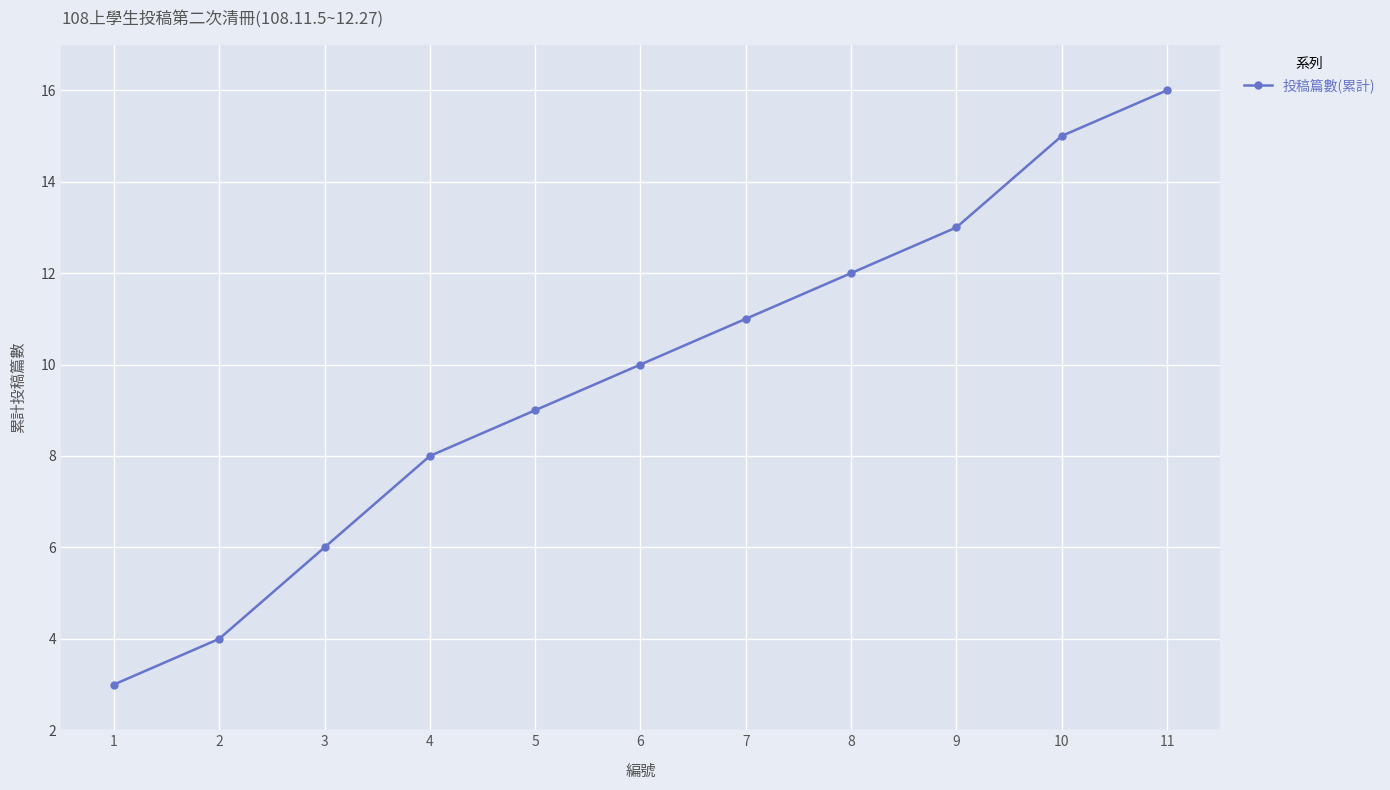

How many series are shown in this chart?

1